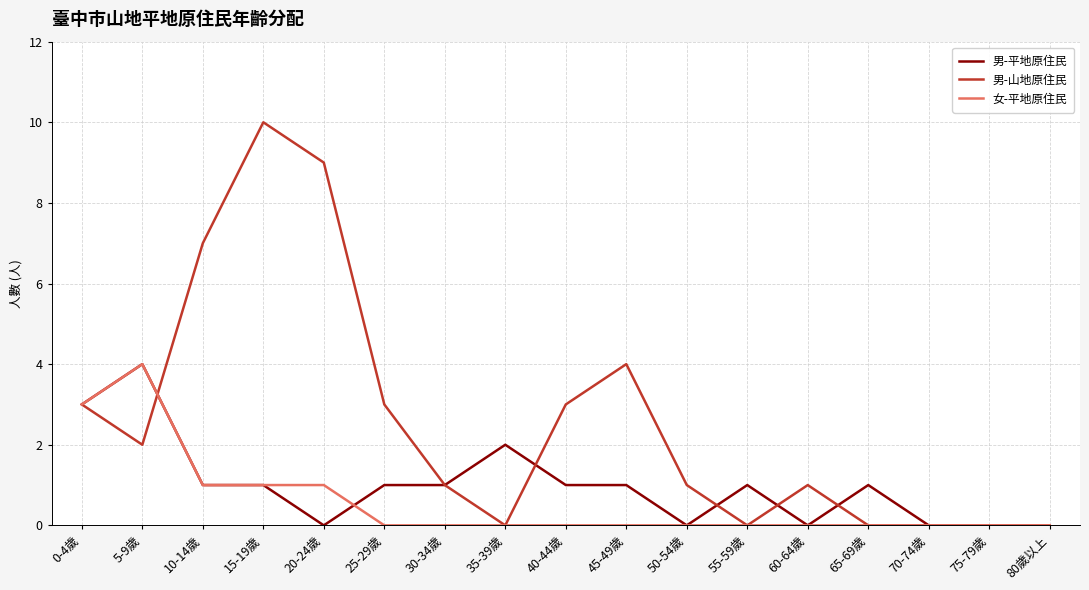

Rank the series by their average value, from lowest to highest.

女-平地原住民, 男-平地原住民, 男-山地原住民